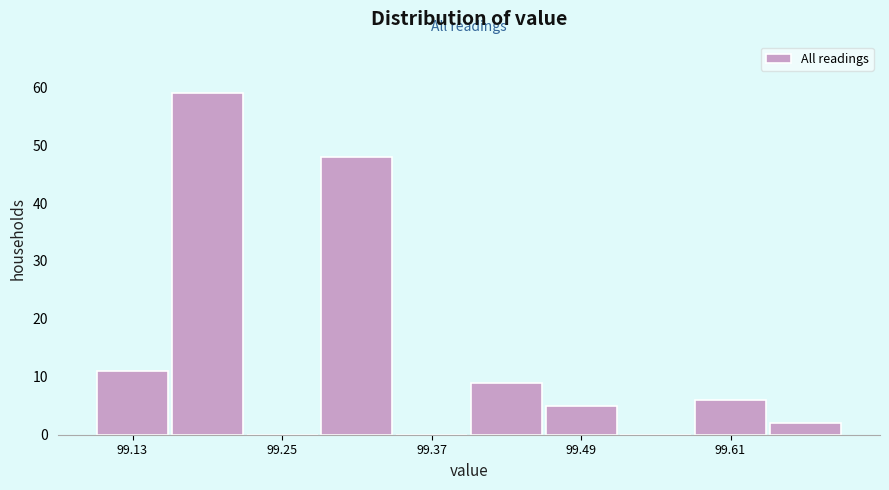

Around what value on the x-axis is the tallest bar? Give the approximate position of its centre, as read against the axis.

99.20